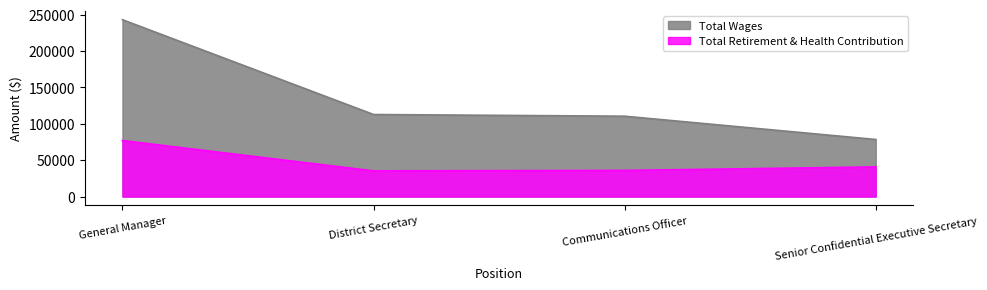

What is the label of the 2nd point from the right?

Communications Officer